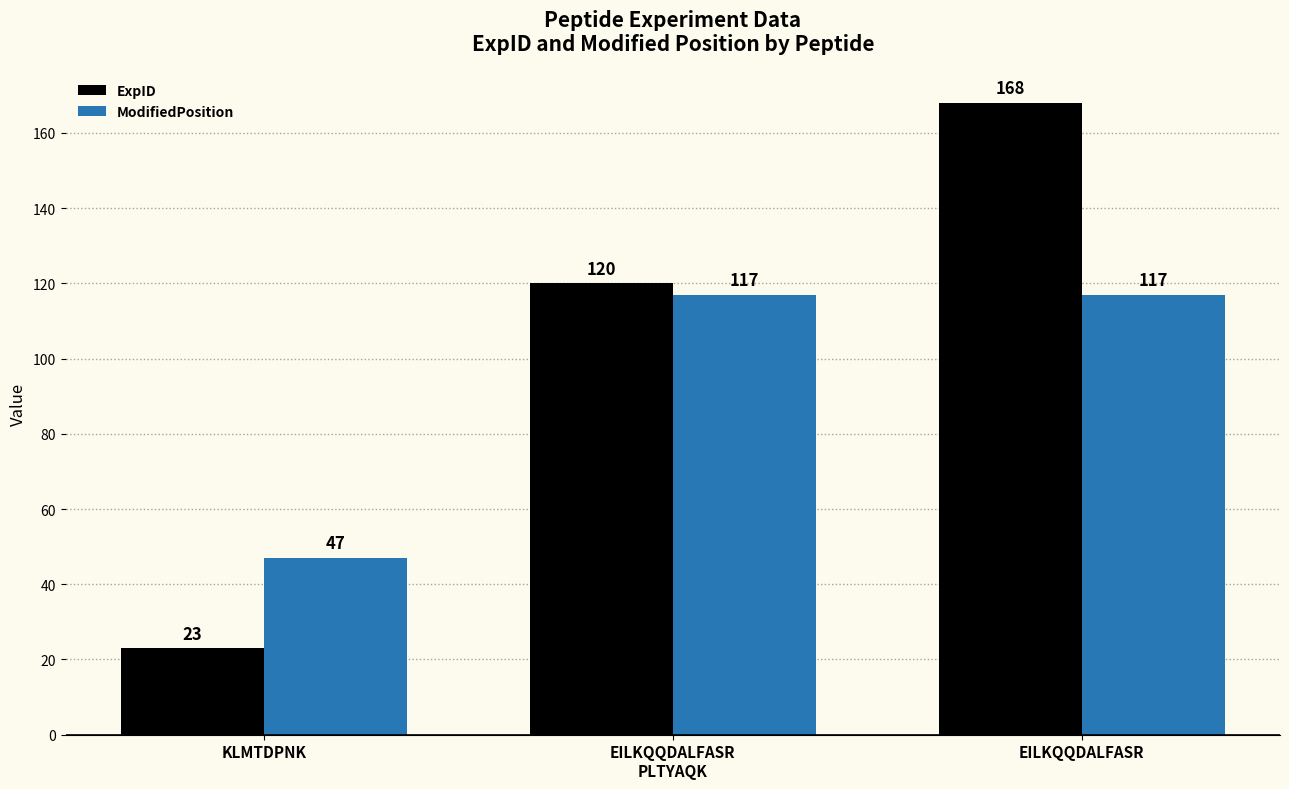

Reading right to left, list all the values displayed in this chart.

ExpID: EILKQQDALFASR=168	EILKQQDALFASR
PLTYAQK=120	KLMTDPNK=23
ModifiedPosition: EILKQQDALFASR=117	EILKQQDALFASR
PLTYAQK=117	KLMTDPNK=47